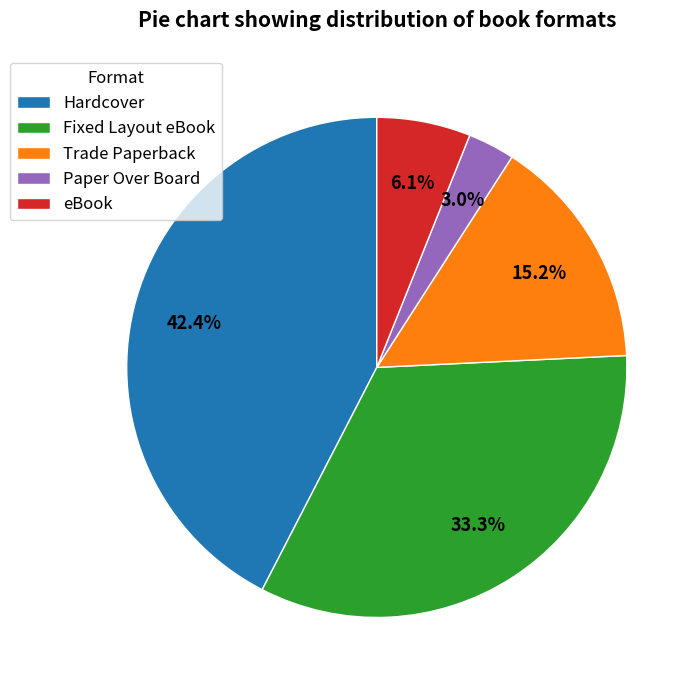

Is it true that Fixed Layout eBook is 33% of the pie?

True